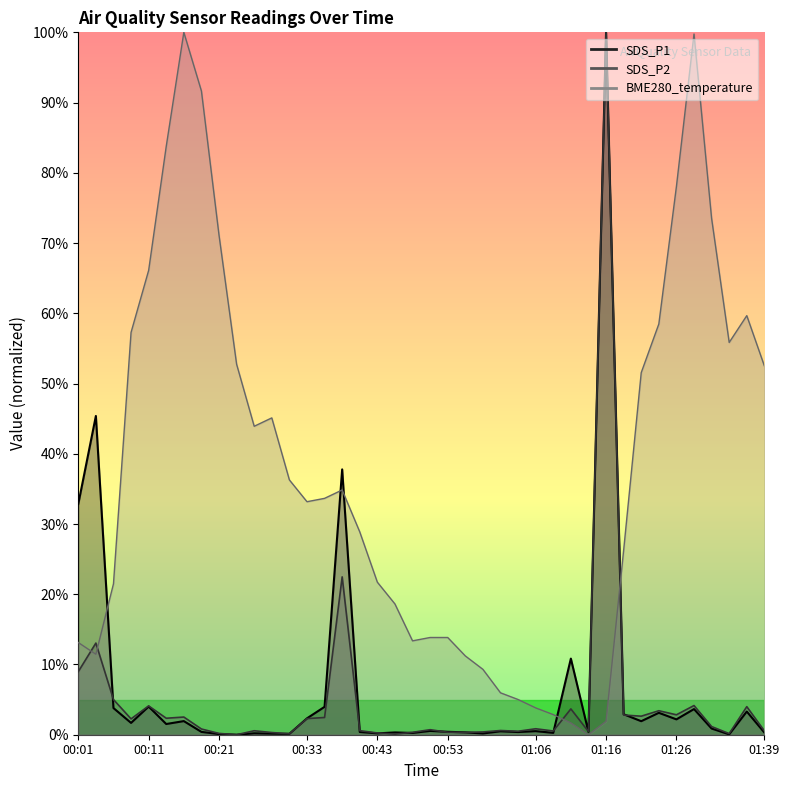

Reading left to right, list all the values displayed in this chart.

SDS_P1: 00:01=32.8	00:03=45.4	00:06=3.8	00:08=1.7	00:11=4.0	00:13=1.5	00:16=1.9	00:18=0.4	00:21=0.1	00:23=0.0	00:26=0.2	00:28=0.2	00:31=0.1	00:33=2.3	00:36=4.0	00:38=37.8	00:41=0.4	00:43=0.2	00:46=0.3	00:48=0.3	00:51=0.5	00:53=0.4	00:56=0.3	00:59=0.2	01:01=0.5	01:04=0.4	01:06=0.5	01:09=0.3	01:11=10.8	01:14=0.4	01:16=100.0	01:19=2.9	01:21=1.9	01:24=3.1	01:26=2.2	01:29=3.7	01:31=0.9	01:34=0.1	01:36=3.3	01:39=0.3
SDS_P2: 00:01=9.0	00:03=13.0	00:06=5.0	00:08=2.3	00:11=4.1	00:13=2.3	00:16=2.5	00:18=0.8	00:21=0.2	00:23=0.0	00:26=0.6	00:28=0.3	00:31=0.1	00:33=2.3	00:36=2.5	00:38=22.5	00:41=0.6	00:43=0.3	00:46=0.1	00:48=0.3	00:51=0.7	00:53=0.4	00:56=0.3	00:59=0.4	01:01=0.6	01:04=0.5	01:06=0.8	01:09=0.5	01:11=3.7	01:14=0.4	01:16=100.0	01:19=2.8	01:21=2.6	01:24=3.4	01:26=2.8	01:29=4.2	01:31=1.2	01:34=0.2	01:36=4.0	01:39=0.5
BME280_temperature: 00:01=13.1	00:03=11.5	00:06=21.5	00:08=57.3	00:11=66.1	00:13=83.8	00:16=100.0	00:18=91.6	00:21=71.1	00:23=52.7	00:26=43.9	00:28=45.1	00:31=36.3	00:33=33.2	00:36=33.7	00:38=34.8	00:41=28.9	00:43=21.7	00:46=18.6	00:48=13.4	00:51=13.8	00:53=13.8	00:56=11.2	00:59=9.3	01:01=6.0	01:04=5.0	01:06=3.8	01:09=2.9	01:11=1.7	01:14=0.0	01:16=1.9	01:19=26.3	01:21=51.6	01:24=58.5	01:26=78.0	01:29=99.8	01:31=73.5	01:34=55.8	01:36=59.7	01:39=52.5